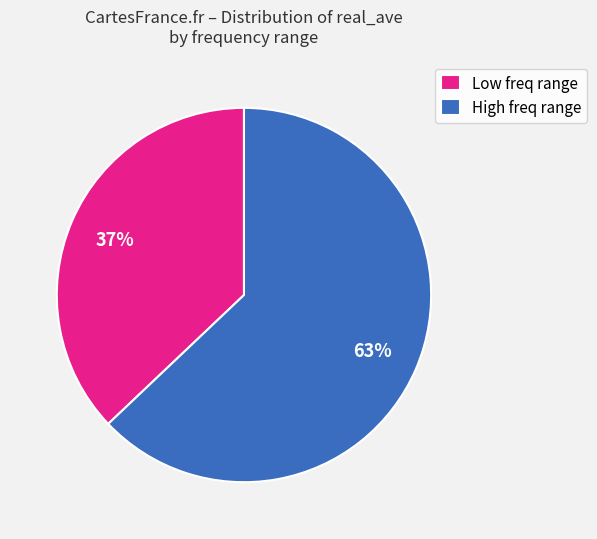

The Low freq range slice represents 37% of the pie. True or false?

True